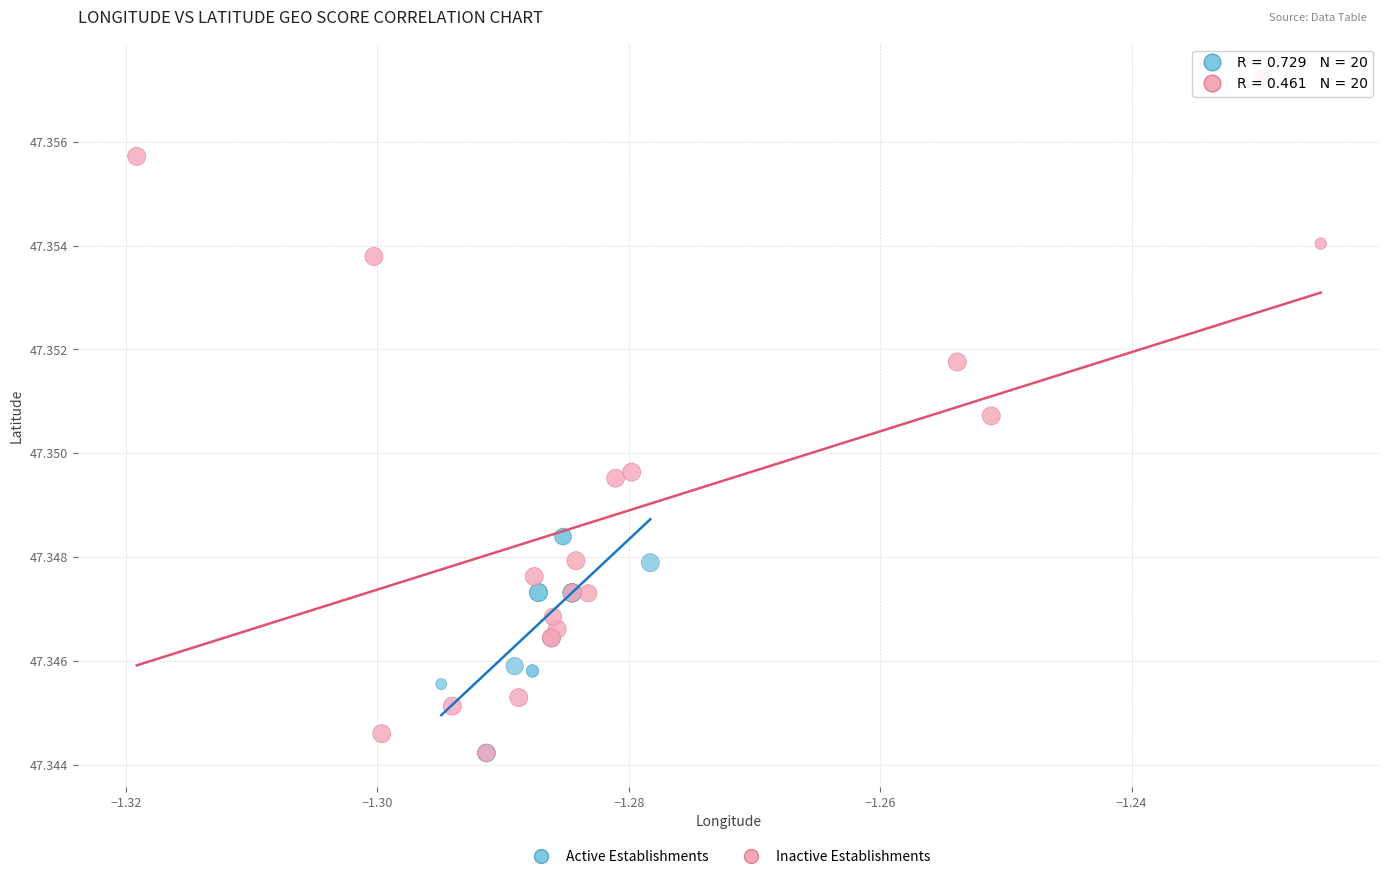

Which series contains the highest Y value?

Inactive Establishments